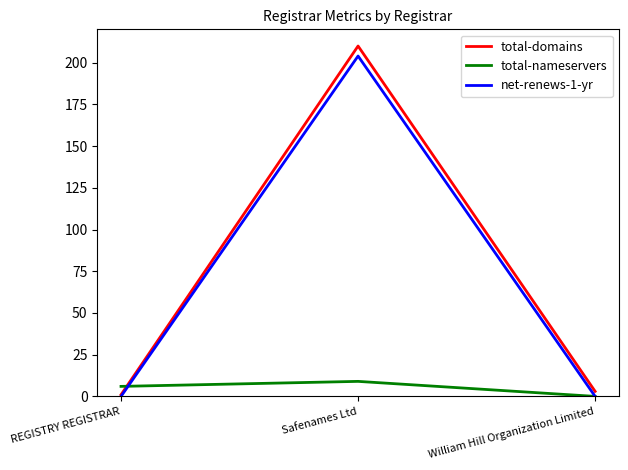

What is the difference between the maximum and minimum values in the total-domains series?

209